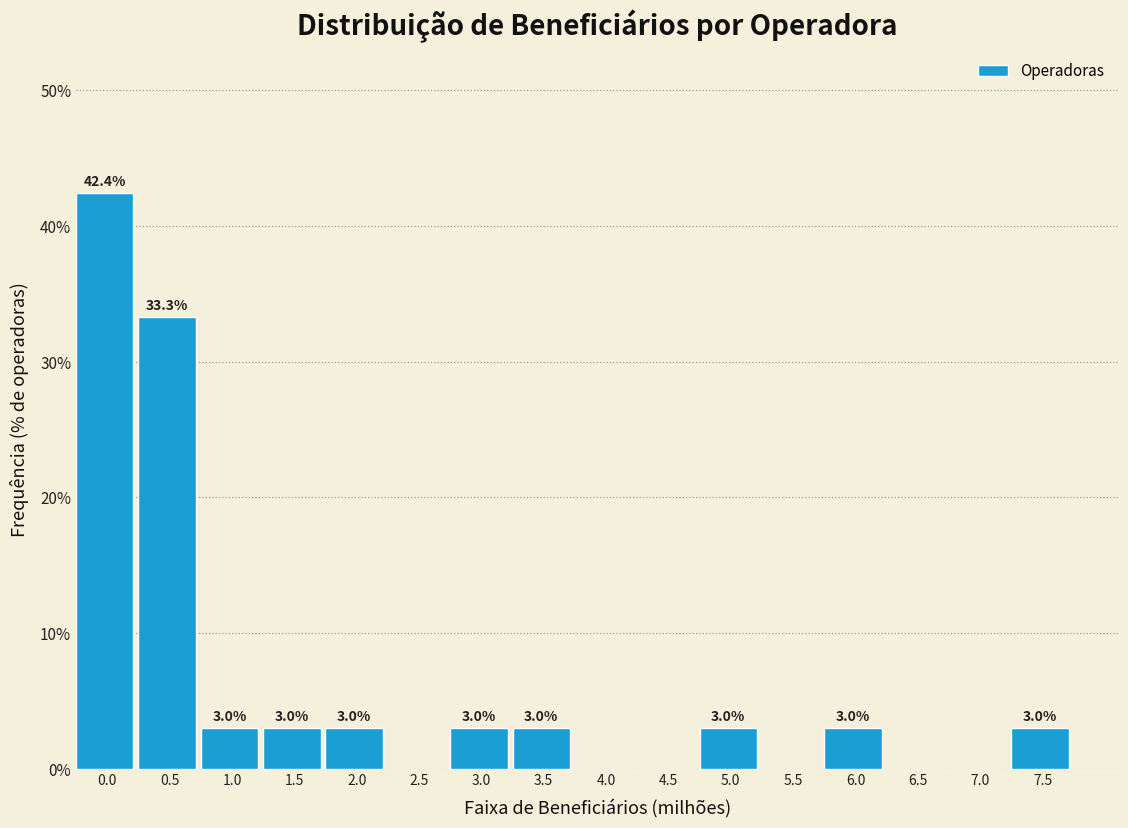

Reading left to right, transcribe all the data shown in this chart.

0.0=42.4	0.5=33.3	1.0=3.0	1.5=3.0	2.0=3.0	2.5=0.0	3.0=3.0	3.5=3.0	4.0=0.0	4.5=0.0	5.0=3.0	5.5=0.0	6.0=3.0	6.5=0.0	7.0=0.0	7.5=3.0